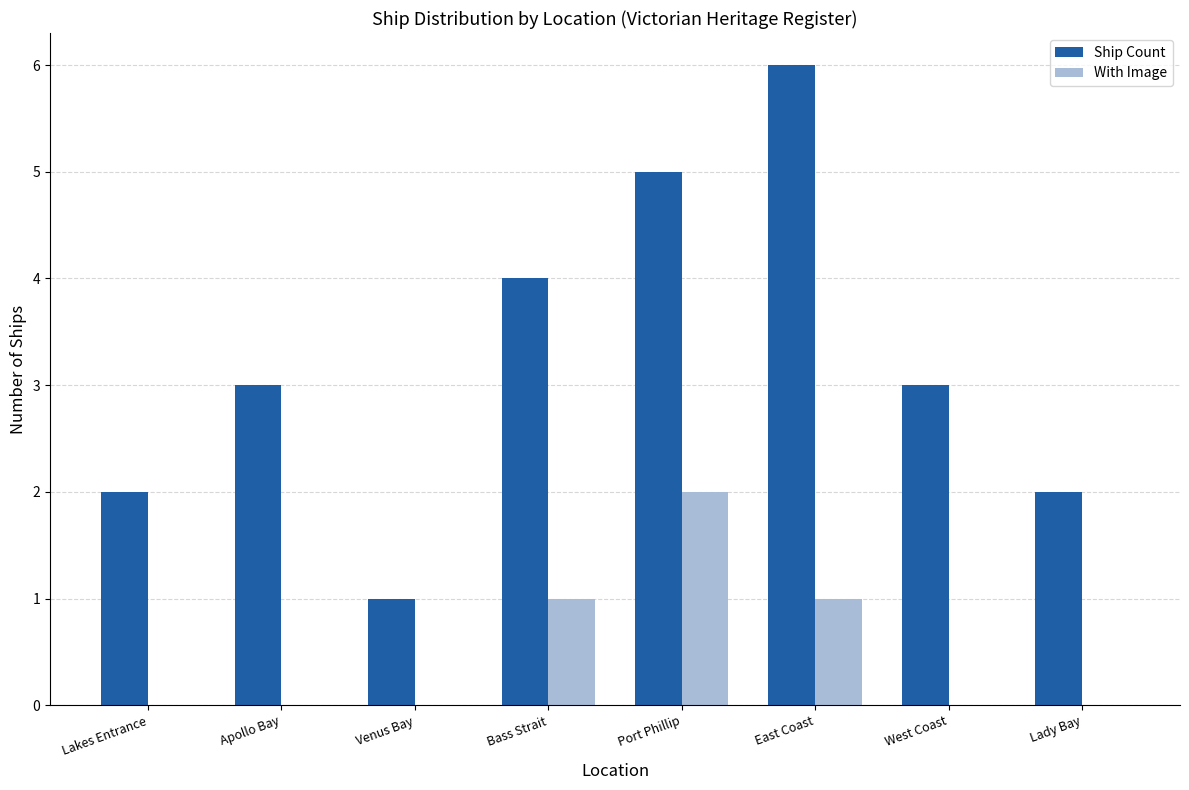

Is the value of With Image at Port Phillip greater than the value of Ship Count at Port Phillip?

No